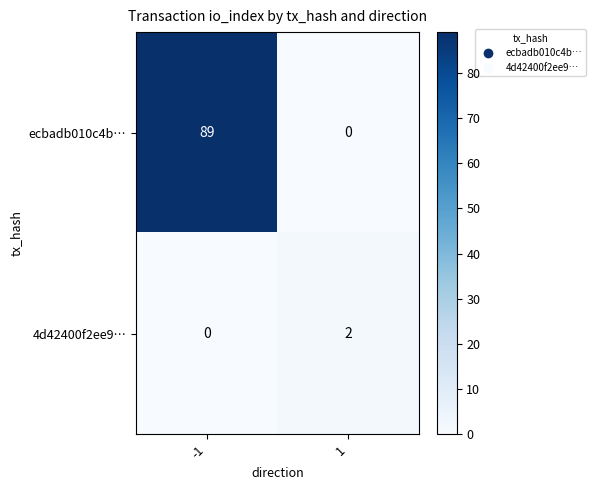

What is the difference between the maximum and minimum values in the ecbadb010c4b… series?

89